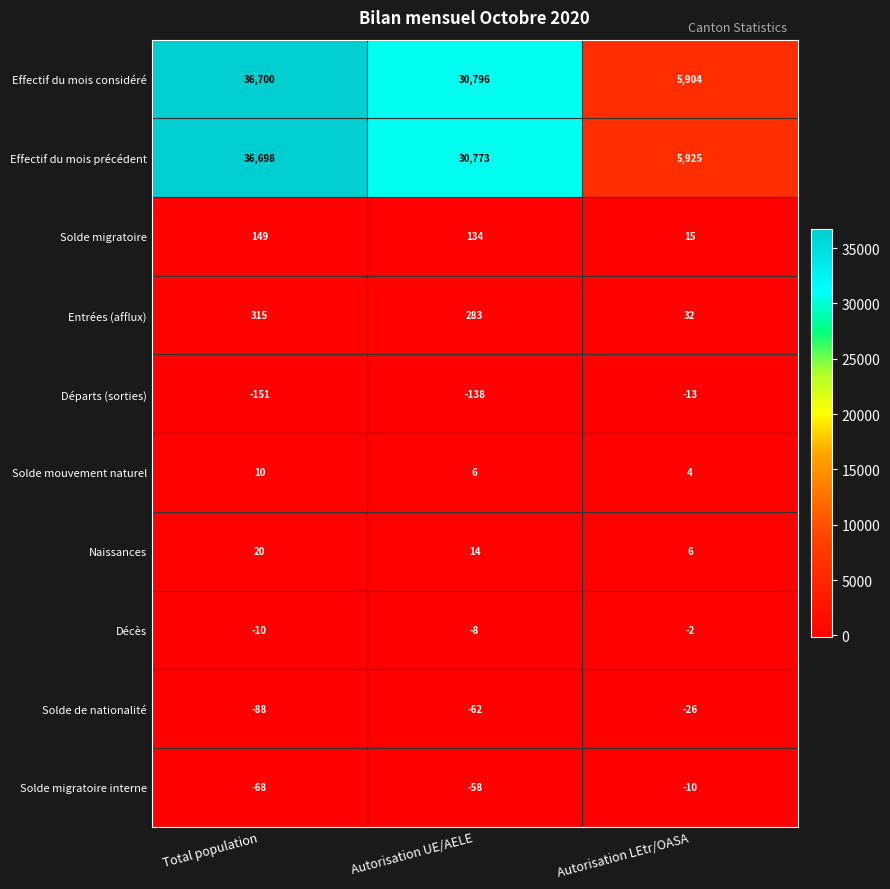

Which series has the largest total across all categories?

Effectif du mois considéré